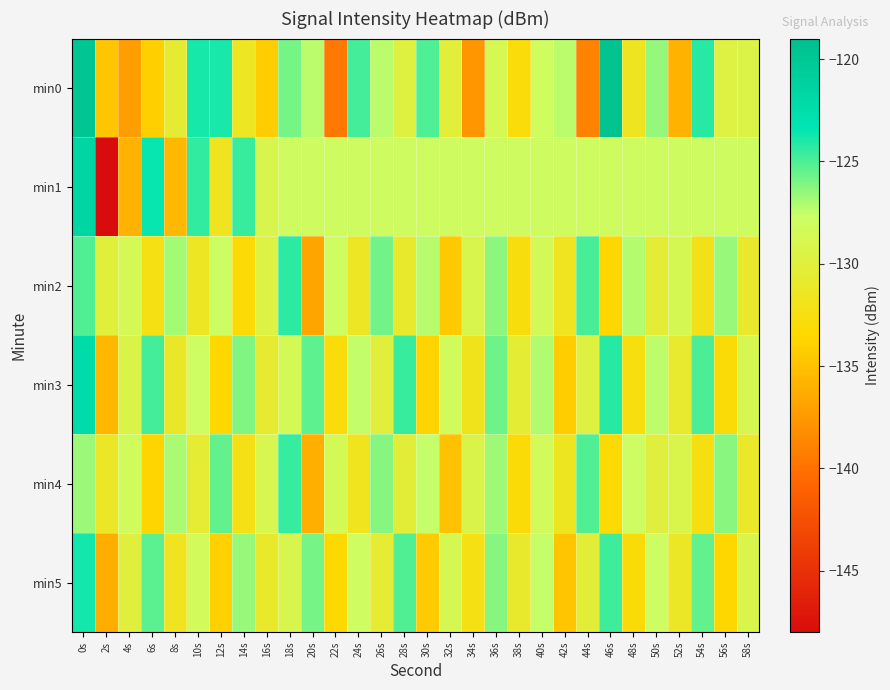

At which category is the sum across all series the highest?

0s